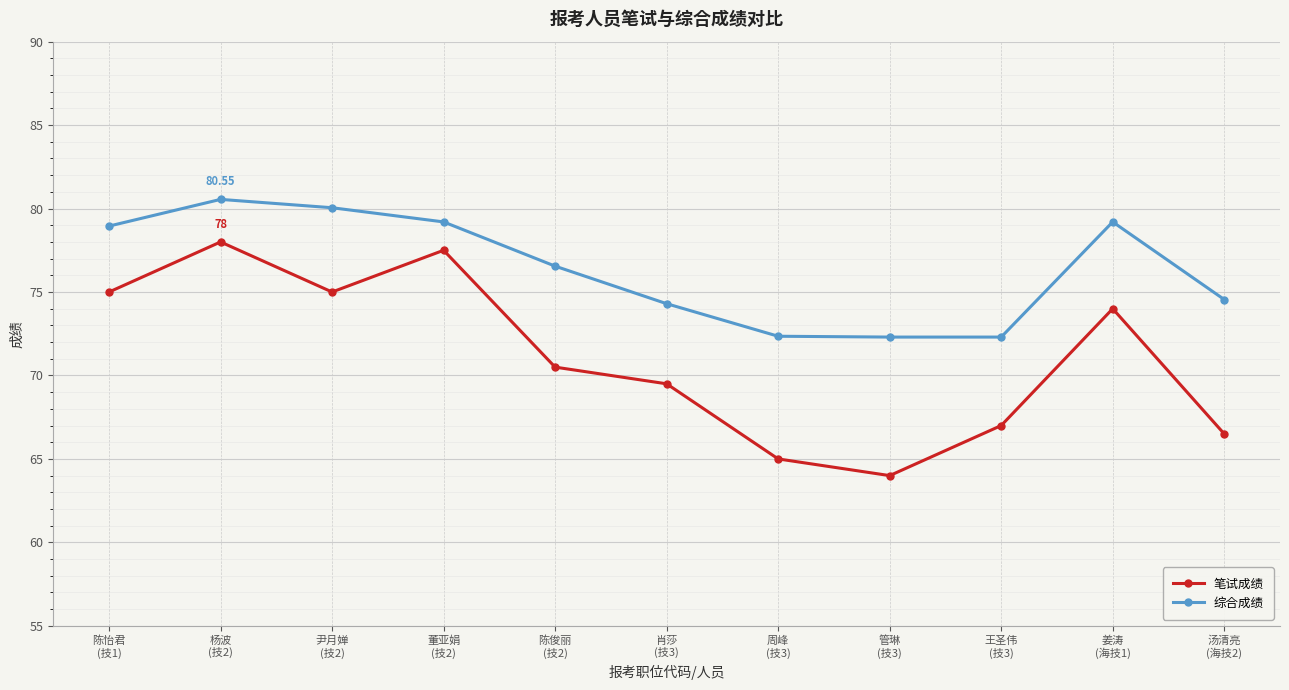

What is the difference between the maximum and minimum values in the 笔试成绩 series?

14.0